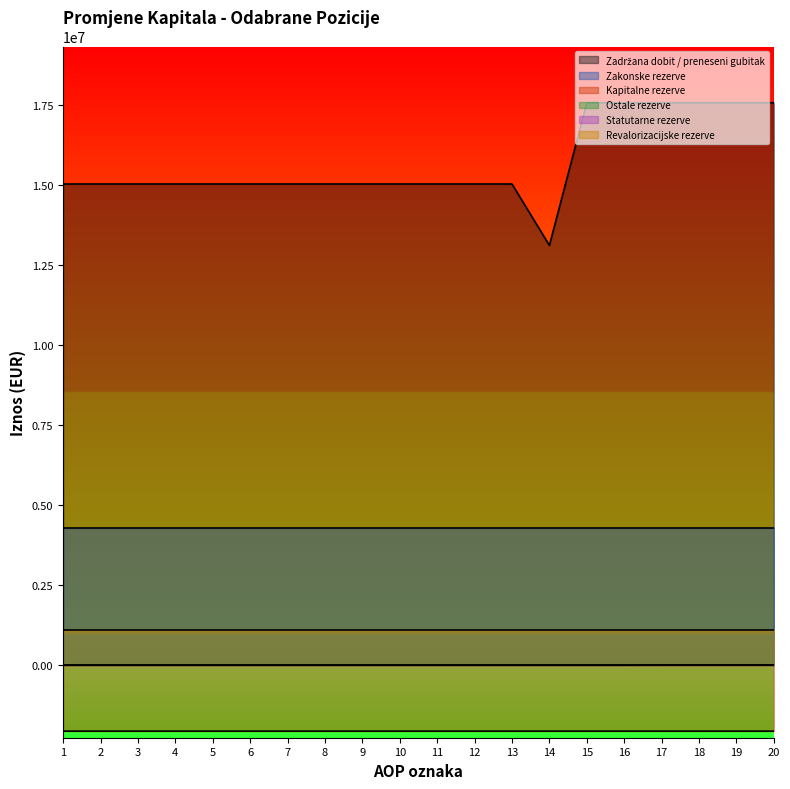

True or false: Zadržana dobit / preneseni gubitak and Ostale rezerve intersect in this chart.

False